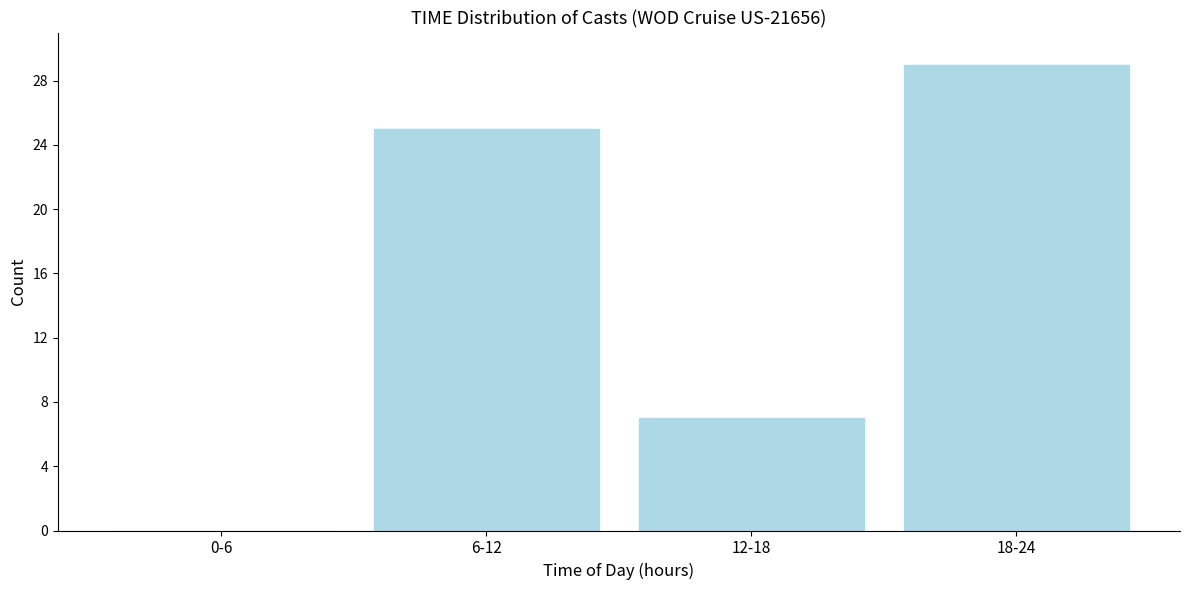

Reading left to right, what are all the values shown in this chart?

0-6=0	6-12=25	12-18=7	18-24=29